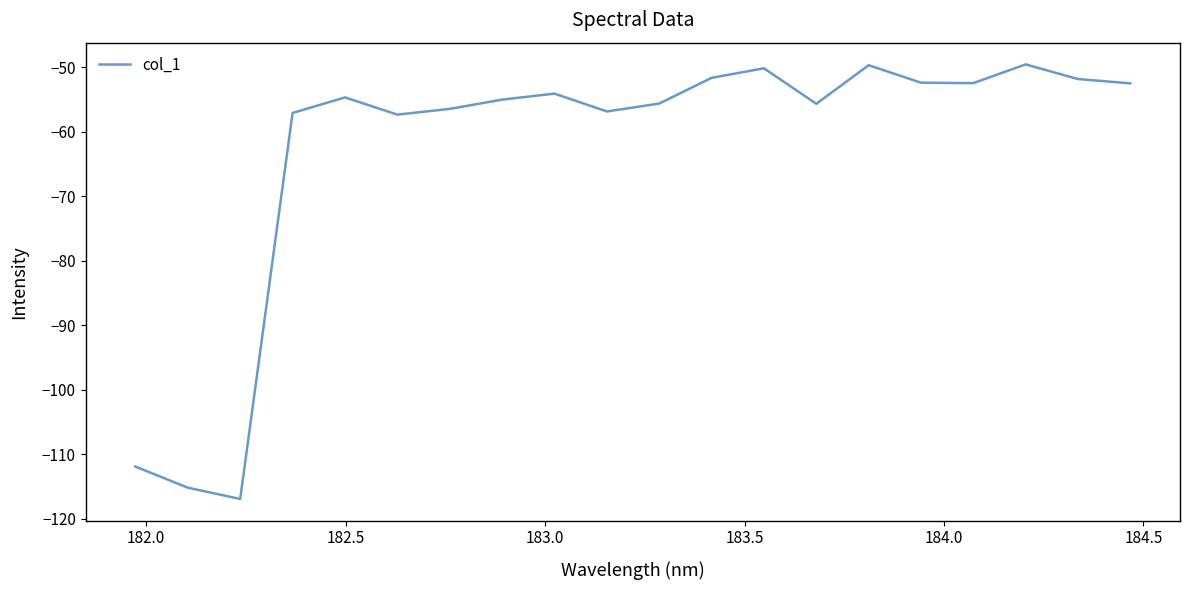

What is the greatest value displayed?

-49.6